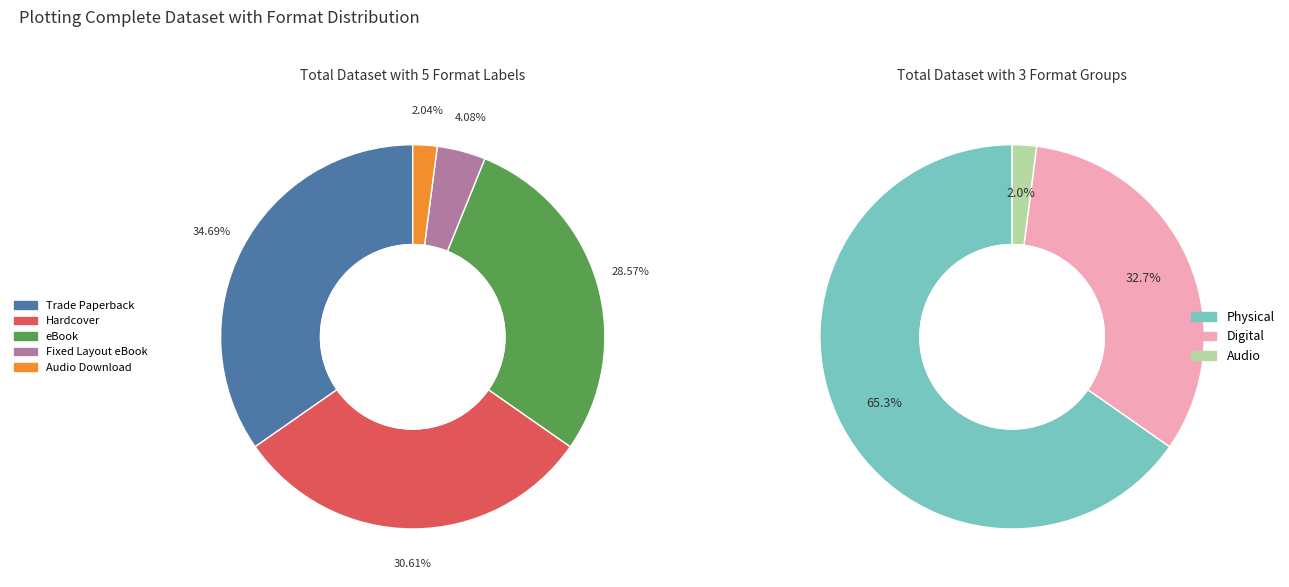

Count the number of slices in the pie.

5